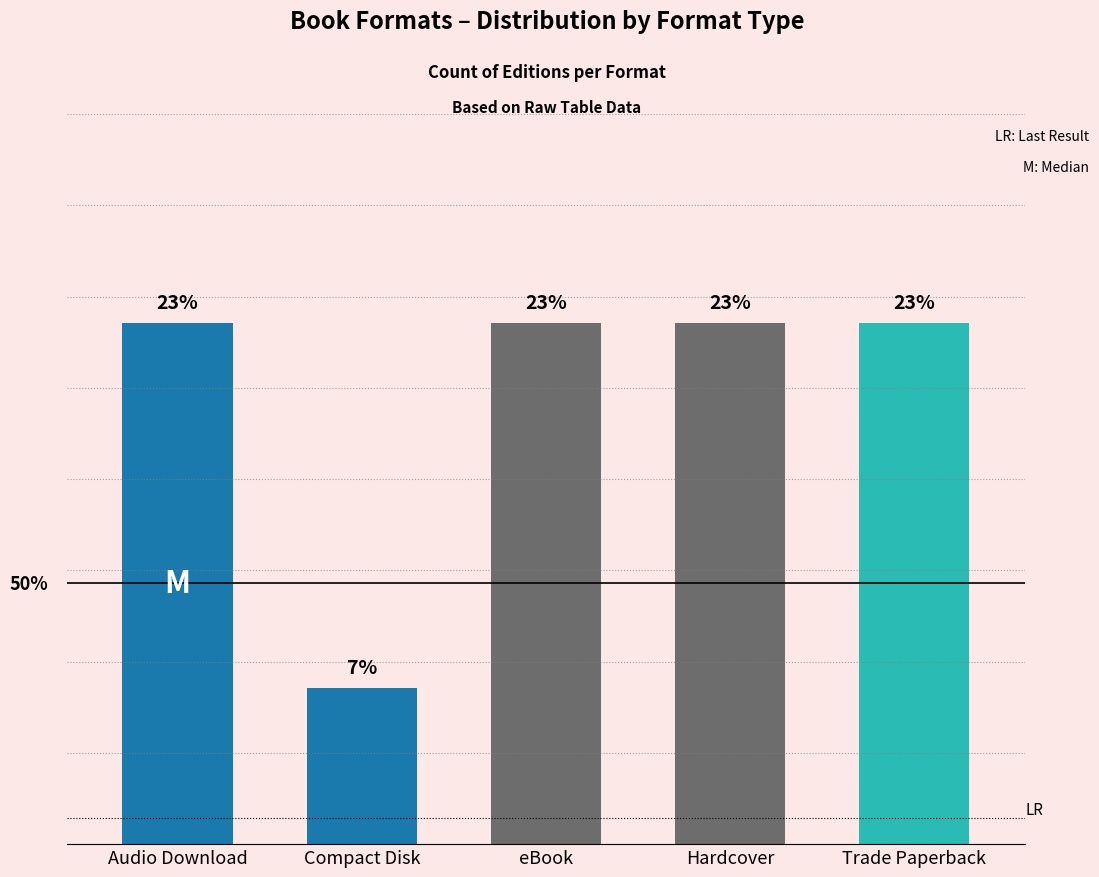

The chart shows a value of 3 at eBook. True or false?

False